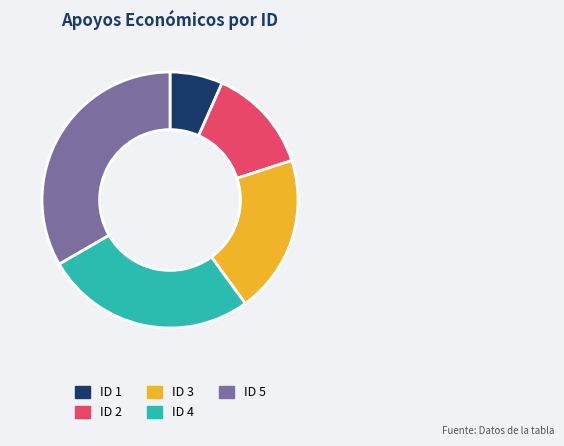

Which category has the biggest portion of the pie?

ID 5